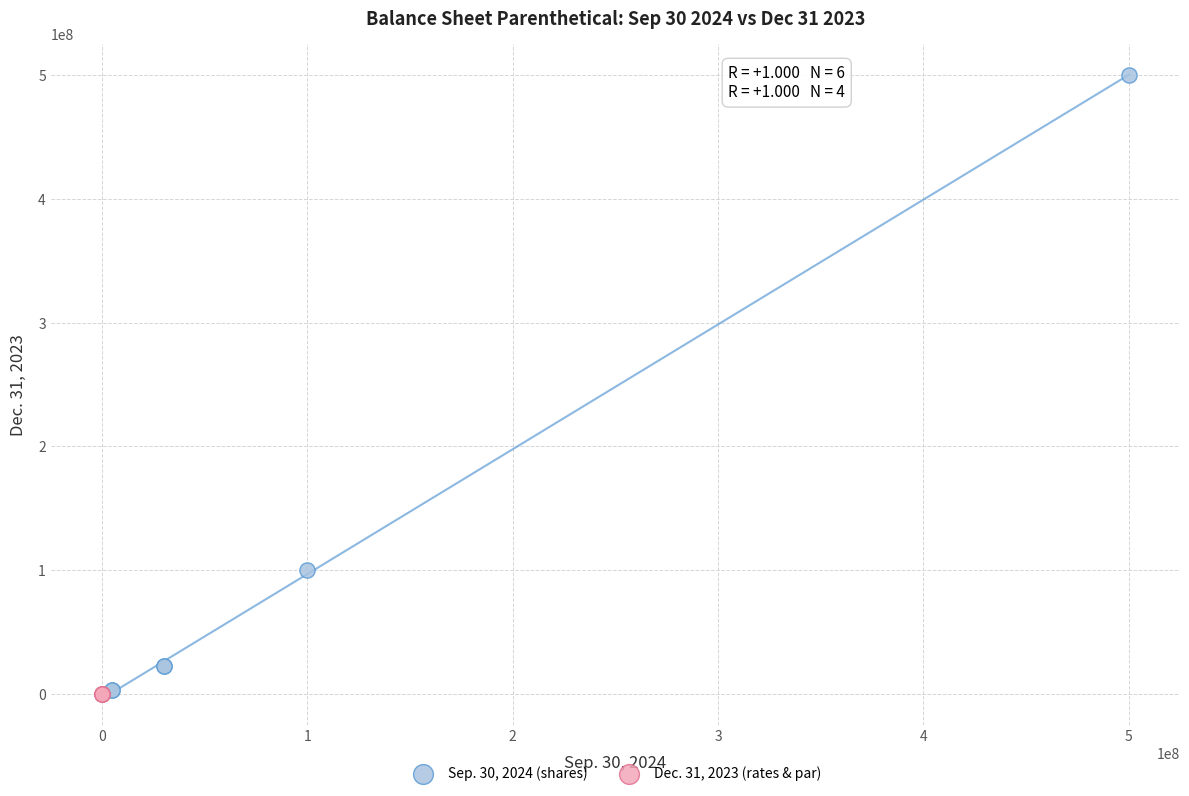

Which series reaches the maximum Y coordinate?

Sep. 30, 2024 (shares)